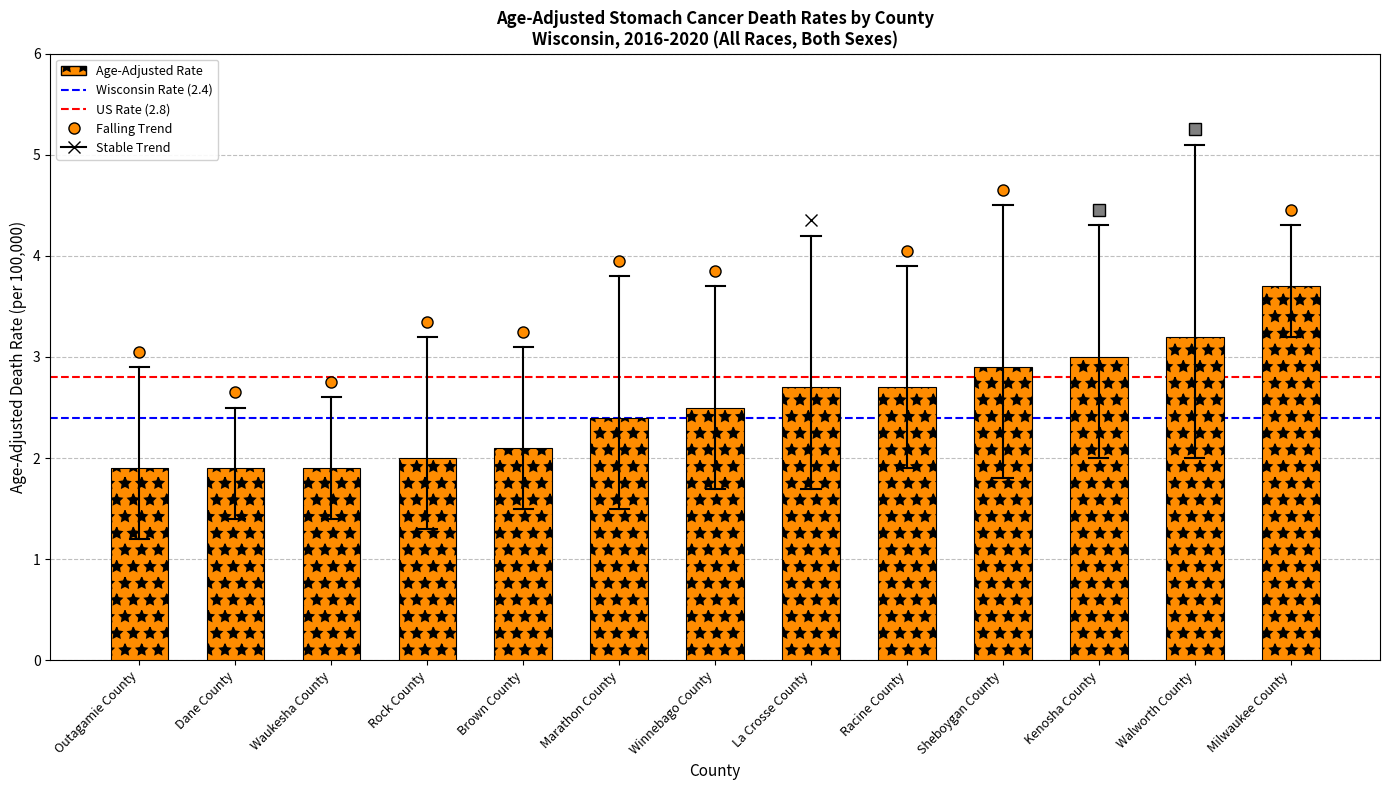

The value at Walworth County is 5.7. True or false?

False